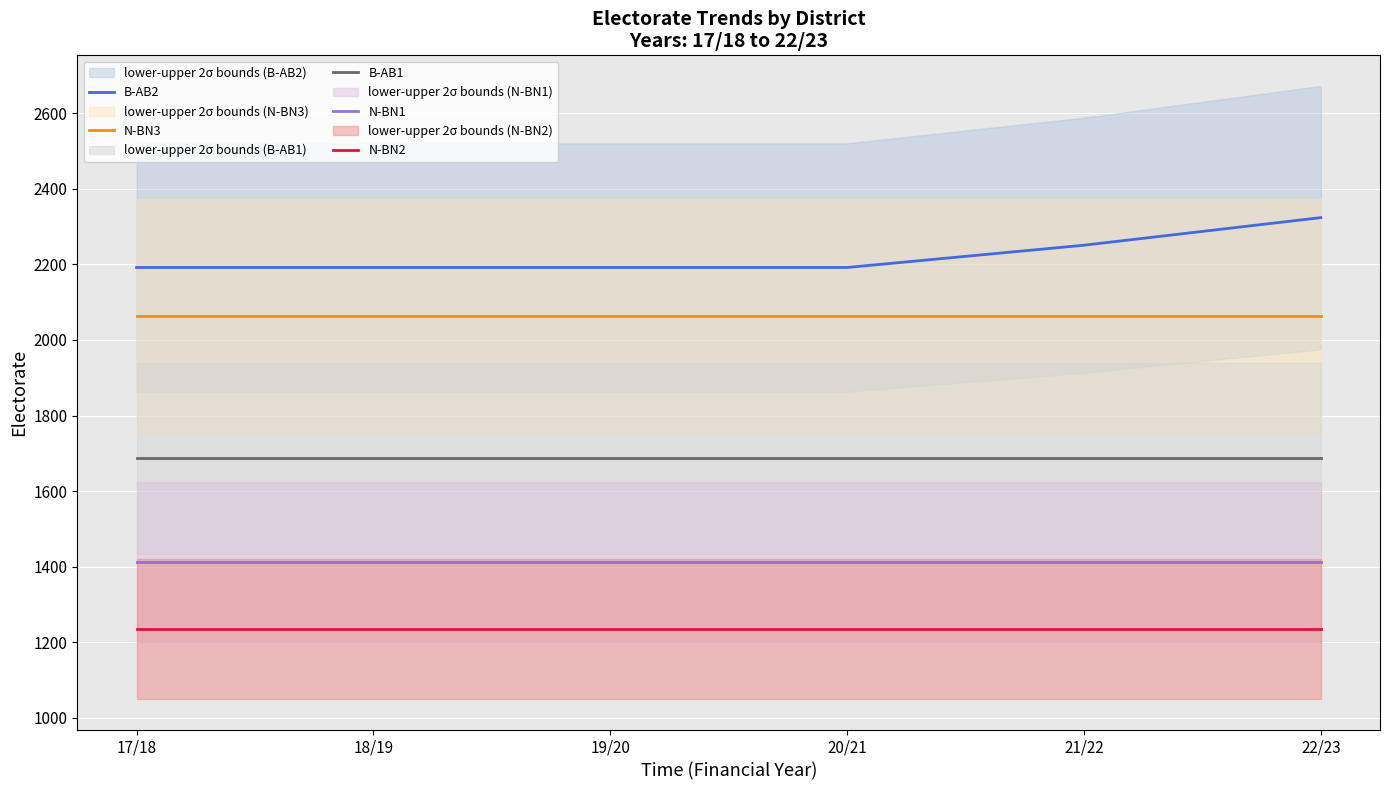

True or false: N-BN1 and N-BN3 cross at least once.

False